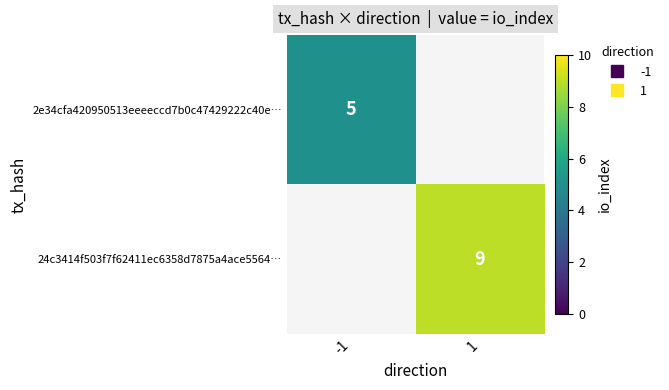

Rank the series at -1 from highest to lowest value.

2e34cfa420950513eeeeccd7b0c47429222c40e…, 24c3414f503f7f62411ec6358d7875a4ace5564…